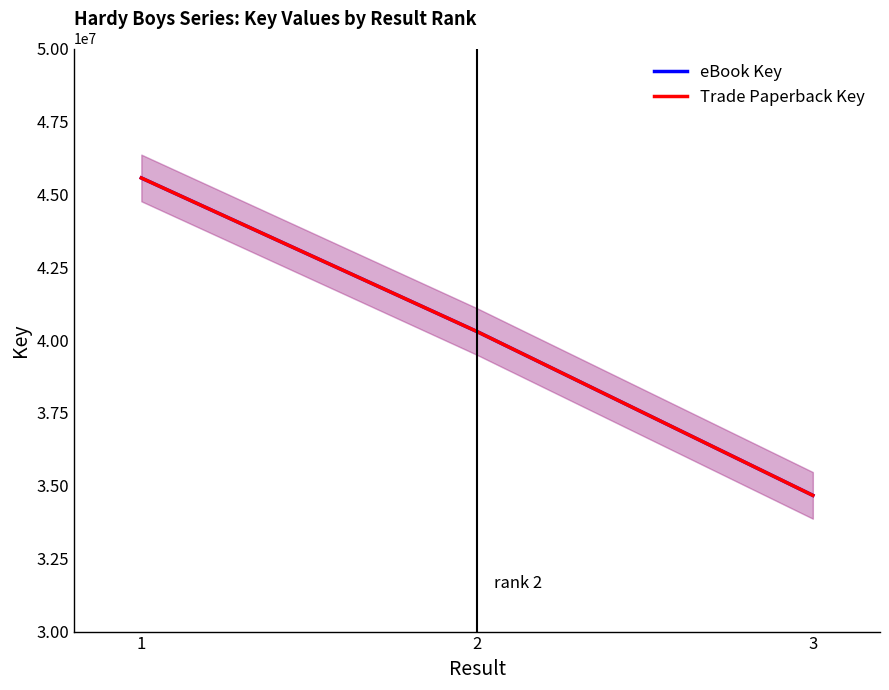

At 3, list the series in order from smallest to largest.

eBook Key, Trade Paperback Key